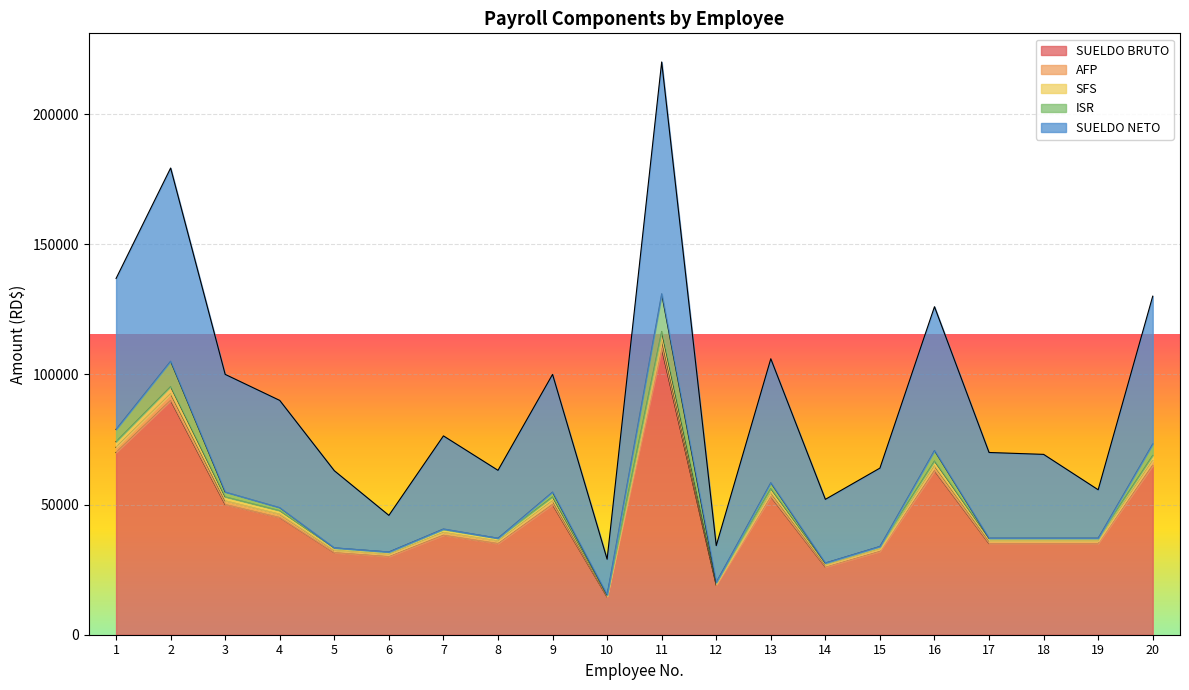

What are all the series names shown in the legend?

SUELDO BRUTO, AFP, SFS, ISR, SUELDO NETO